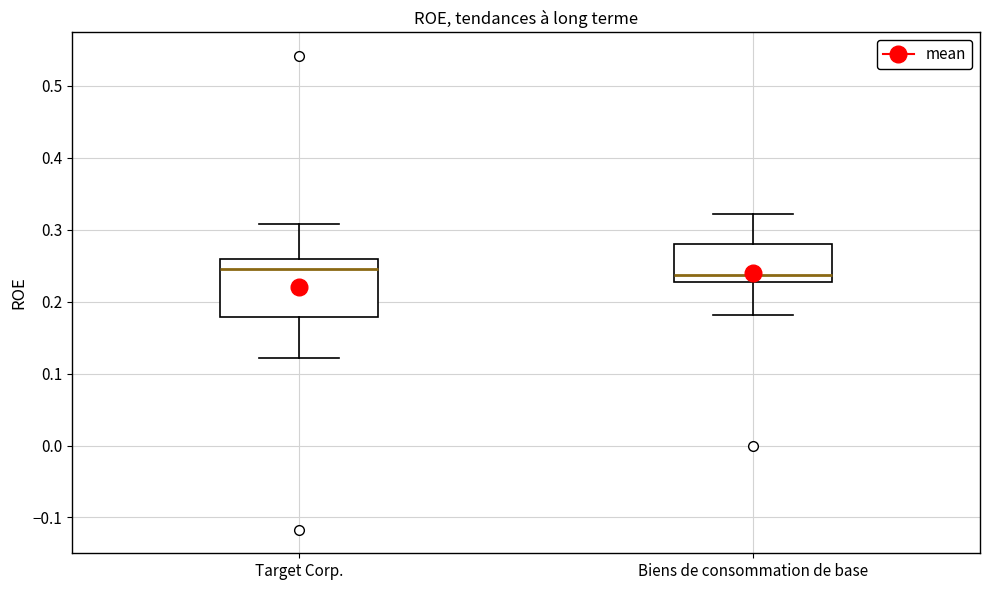

Where does the lower whisker of the box for Biens de consommation de base end on the y-axis? The values are not printed on the chart, so give them approximately, as read against the axis.

0.18